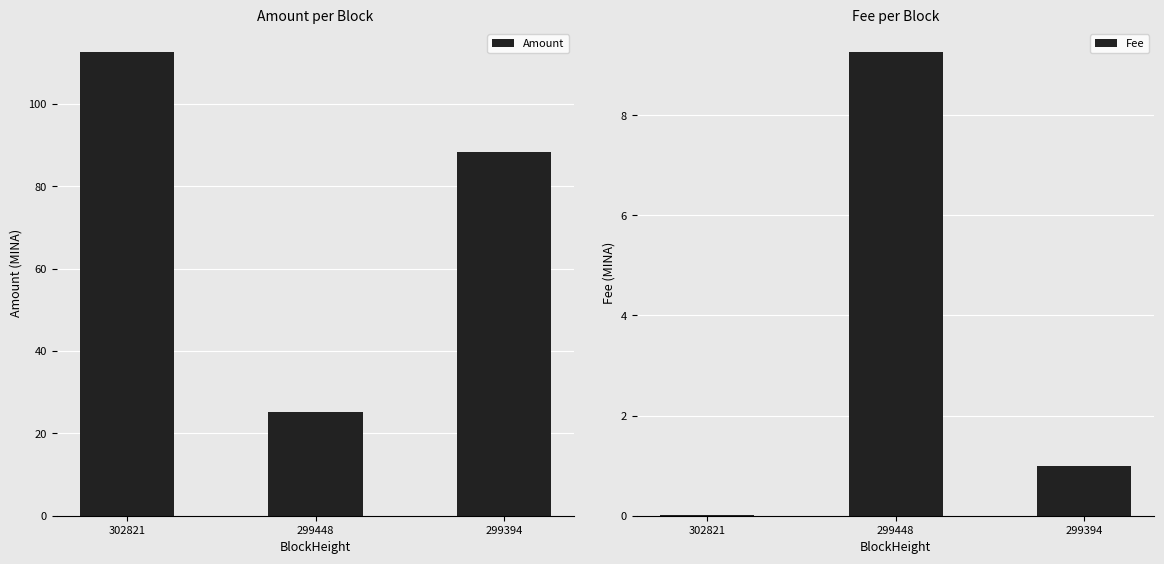

List the labels in order of Amount value, largest first.

302821, 299394, 299448